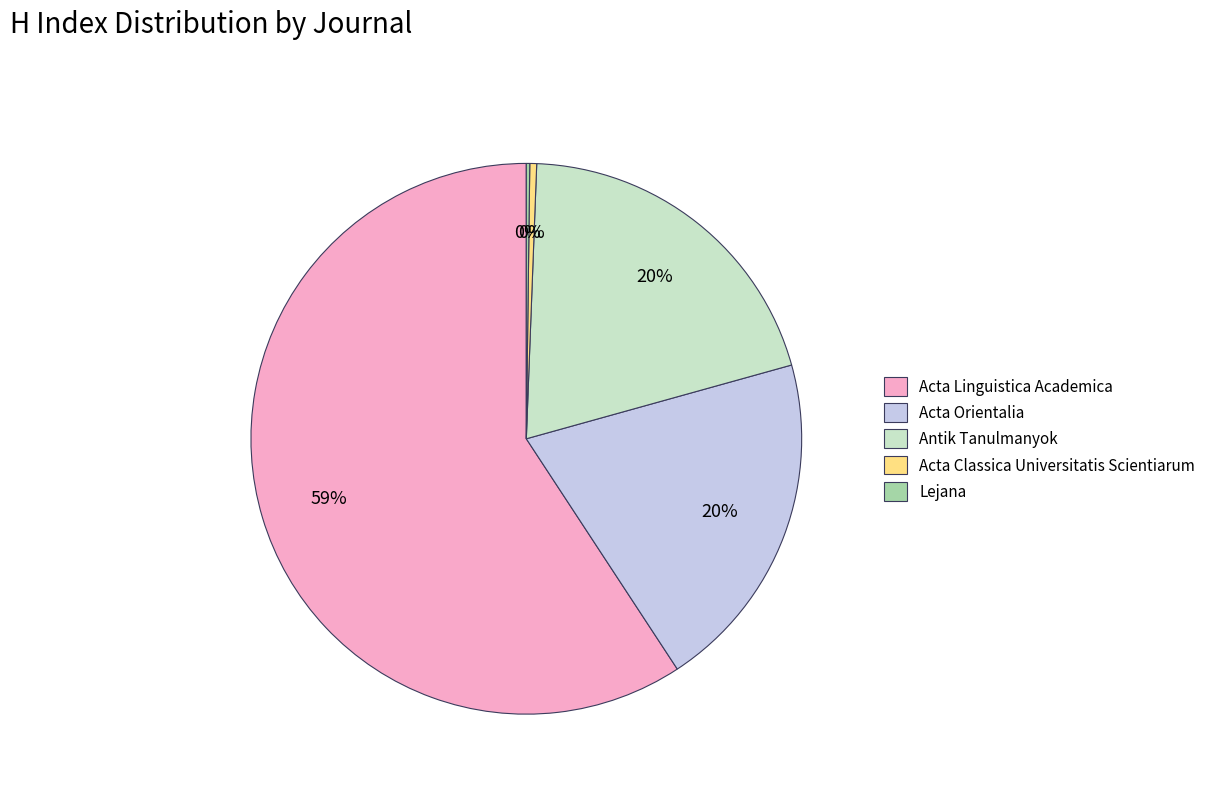

Combined, do Acta Orientalia and Antik Tanulmanyok account for over 50%?

No